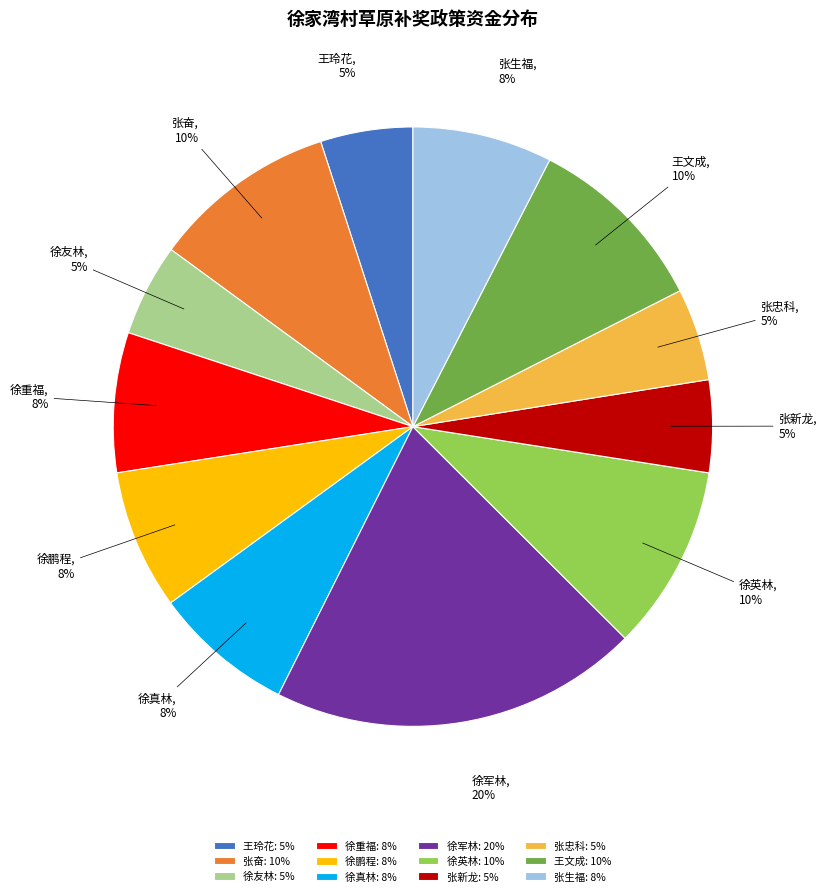

Combined, do 张忠科 and 徐鹏程 account for over 50%?

No